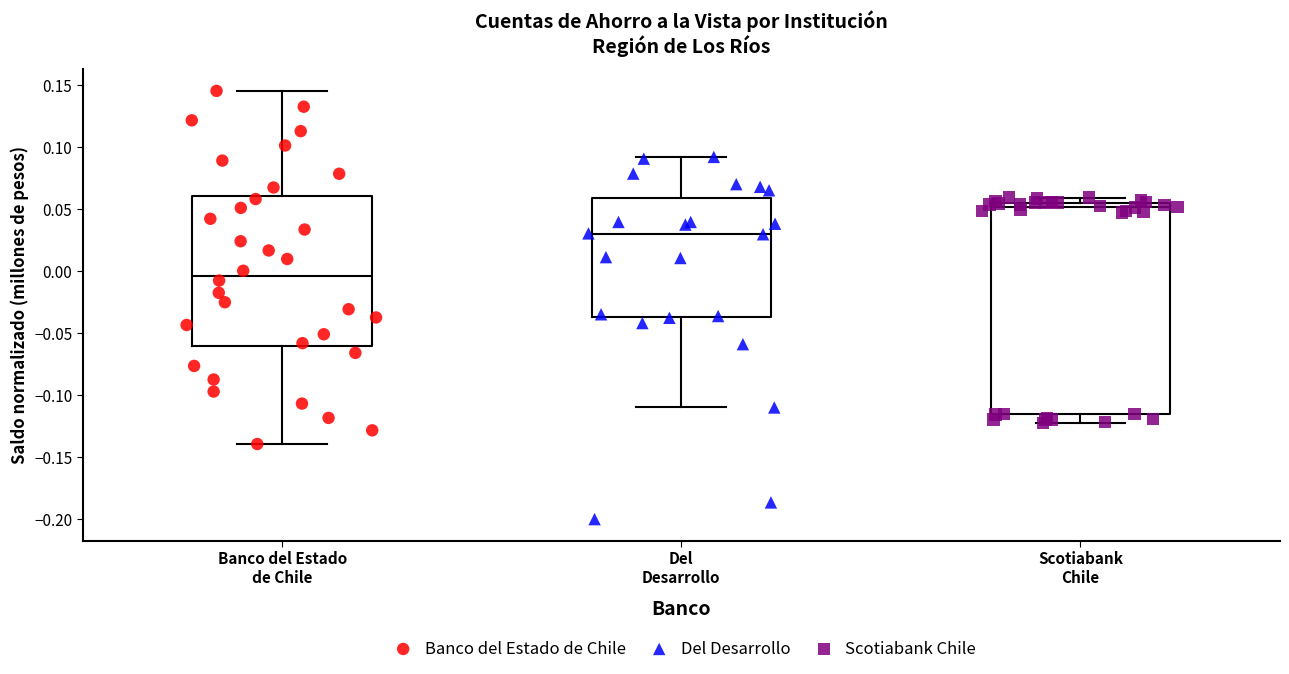

Comparing the boxes themselves (not the whiskers), which one is the tallest?

Scotiabank Chile